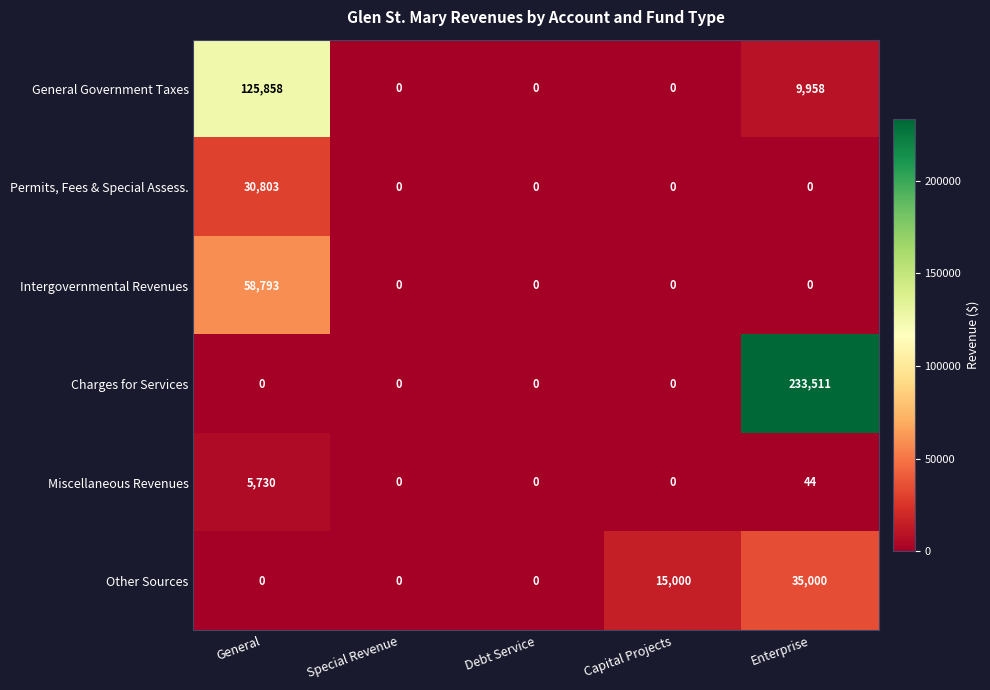

What is the difference between the highest and lowest values at General?

125858